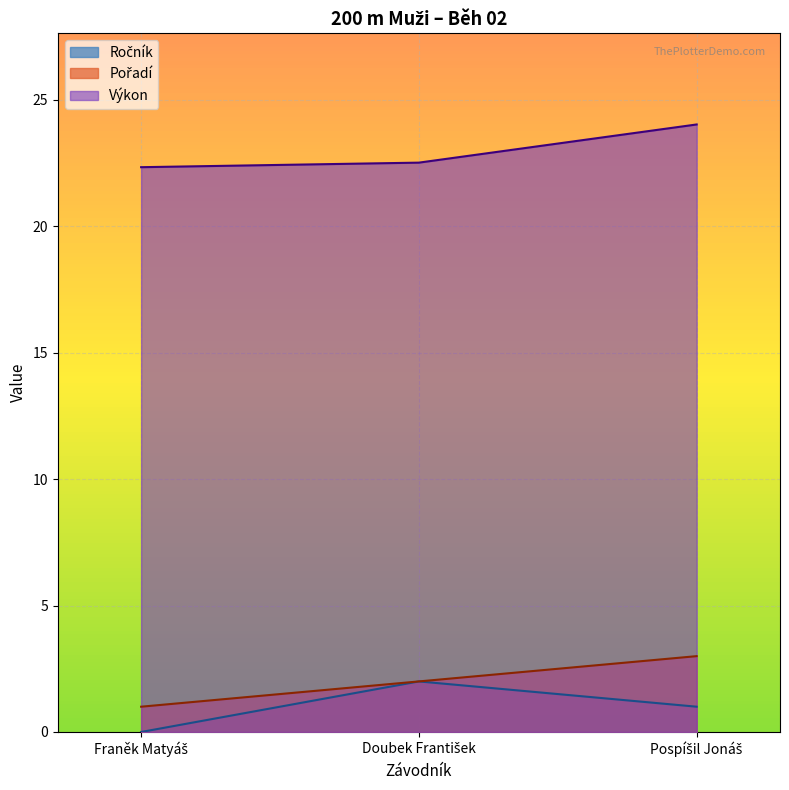

Which series has the largest range (max minus min)?

Ročník